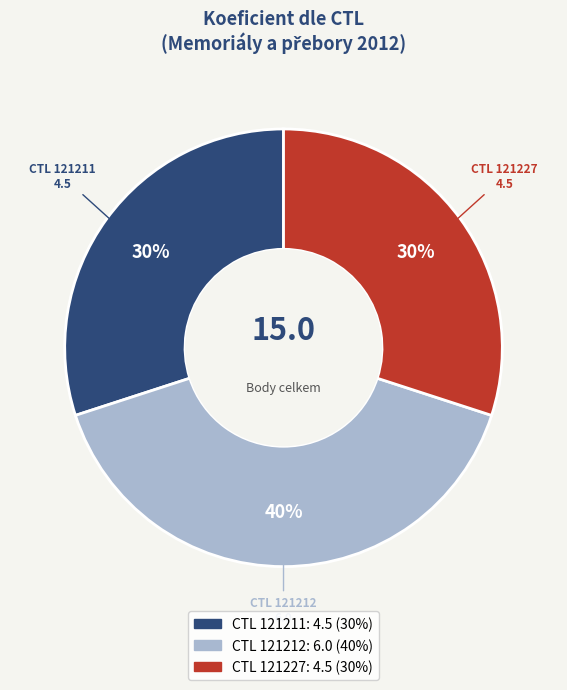

Does any single category account for the majority?

No